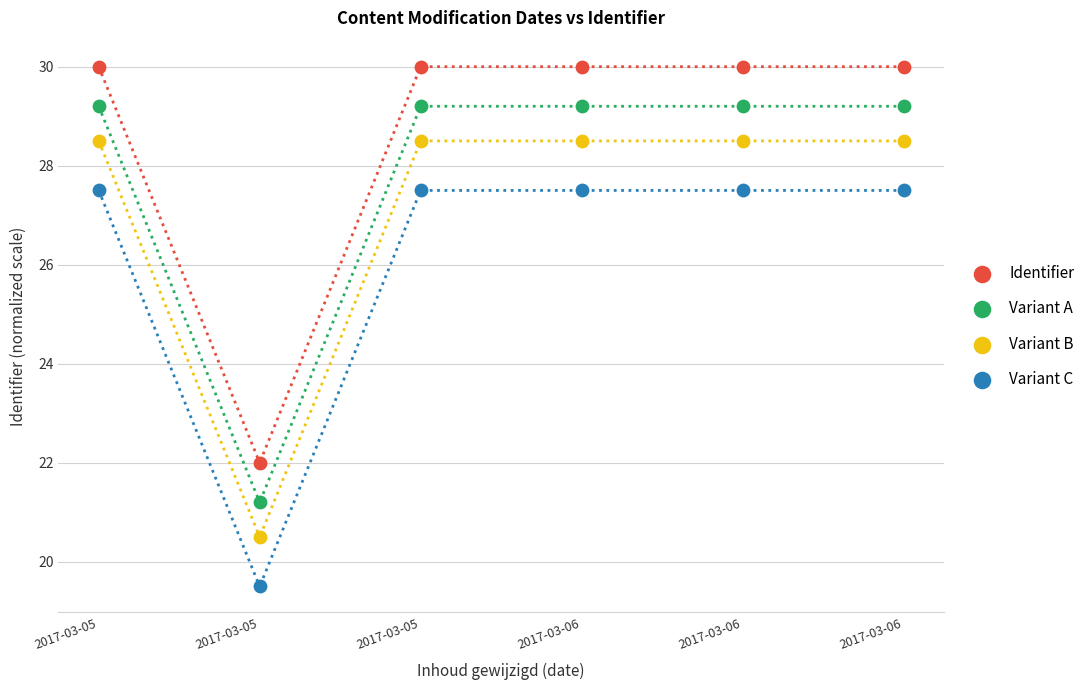

Which series reaches the minimum Y coordinate?

Variant C